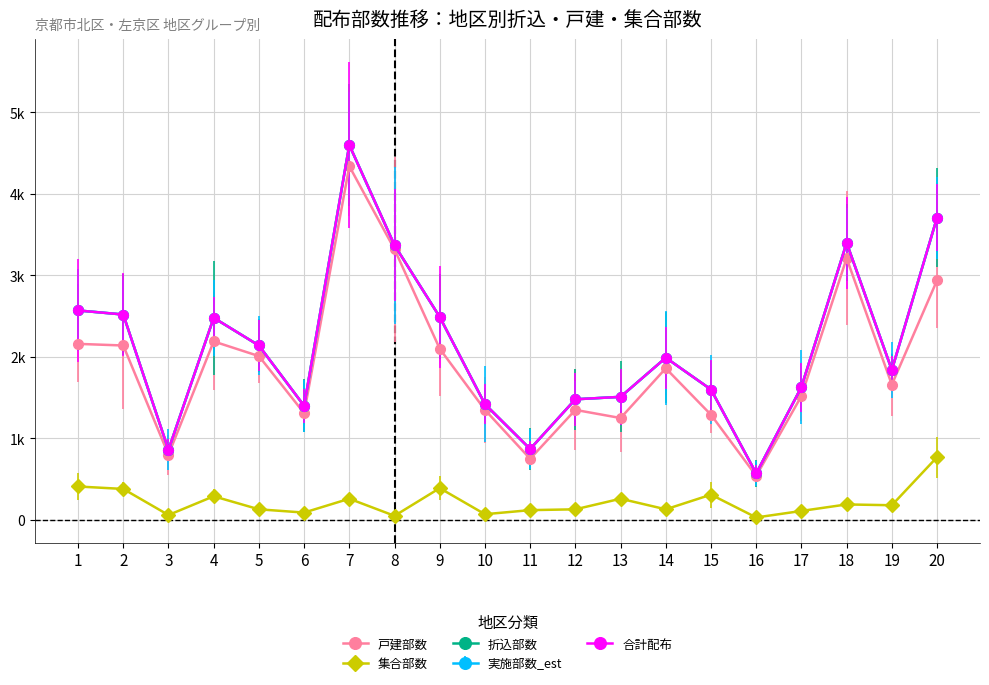

Is this an area chart (filled region under the line)?

No